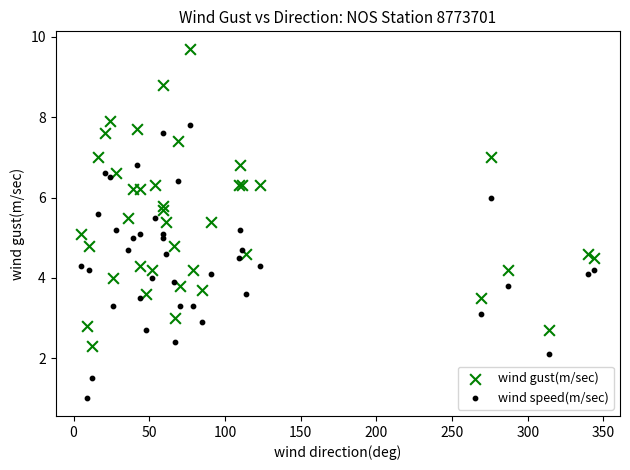

Which series reaches the maximum Y coordinate?

wind gust(m/sec)